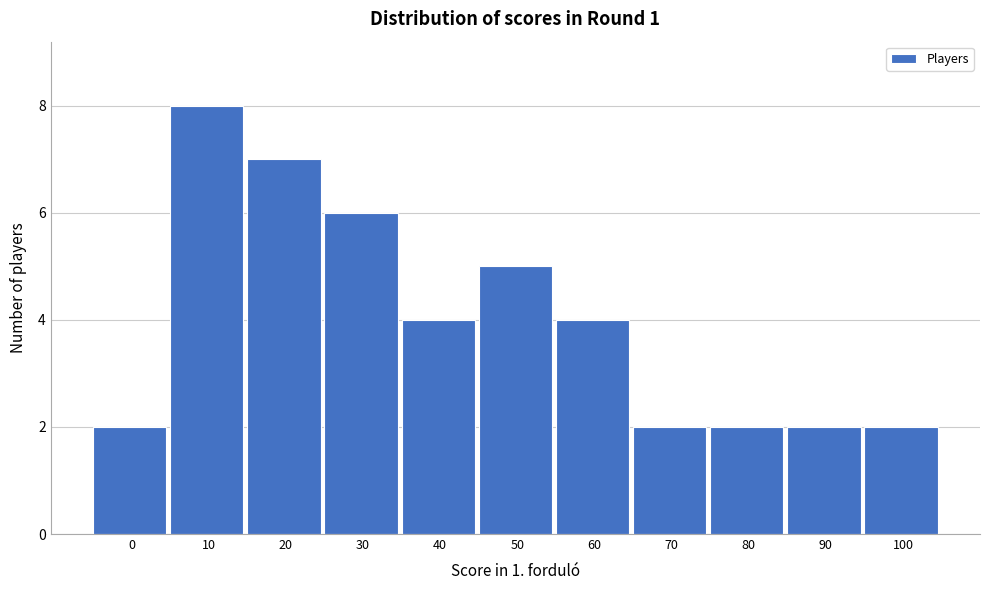

Reading left to right, extract all data points from this chart.

2	8	7	6	4	5	4	2	2	2	2